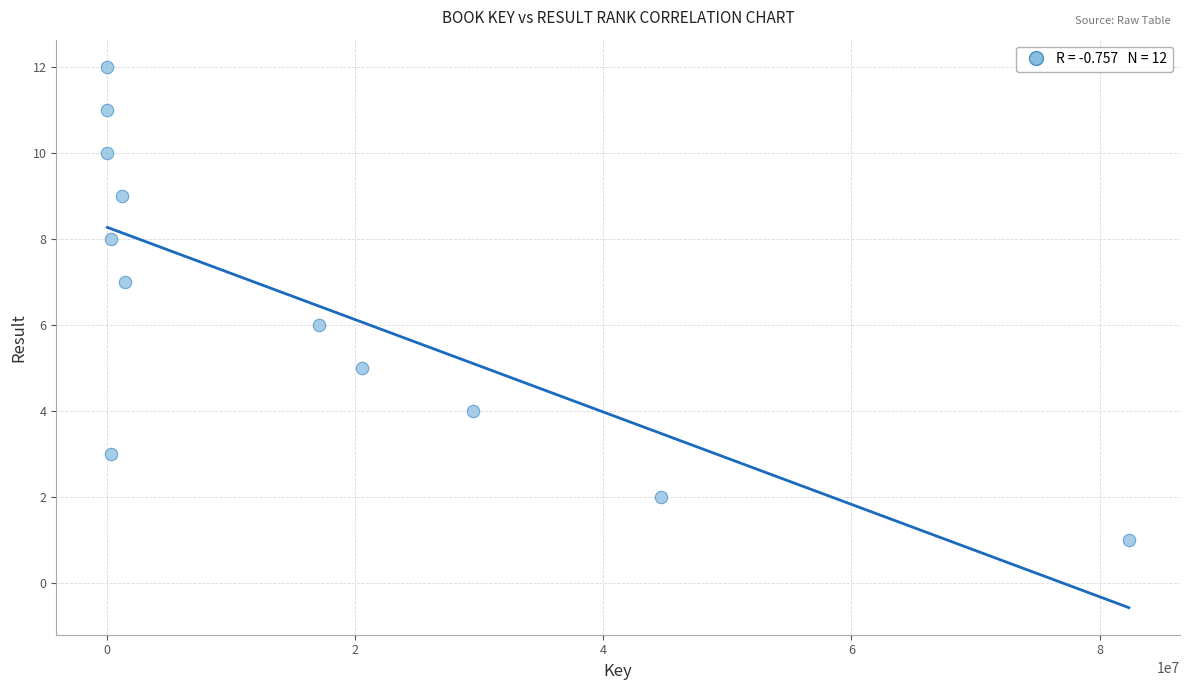

What is the range of X values (max minus min)?

82362875